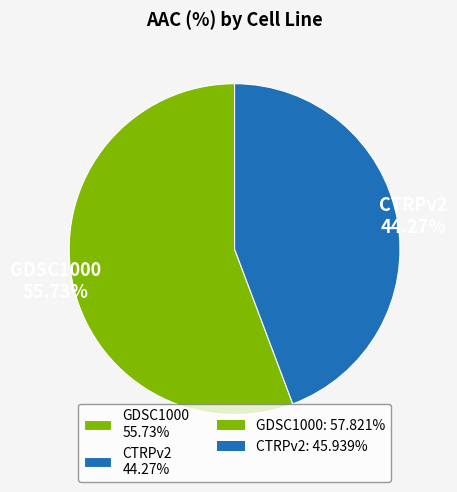

To the nearest percent, what is the combined percentage of CTRPv2 and GDSC1000?

100%